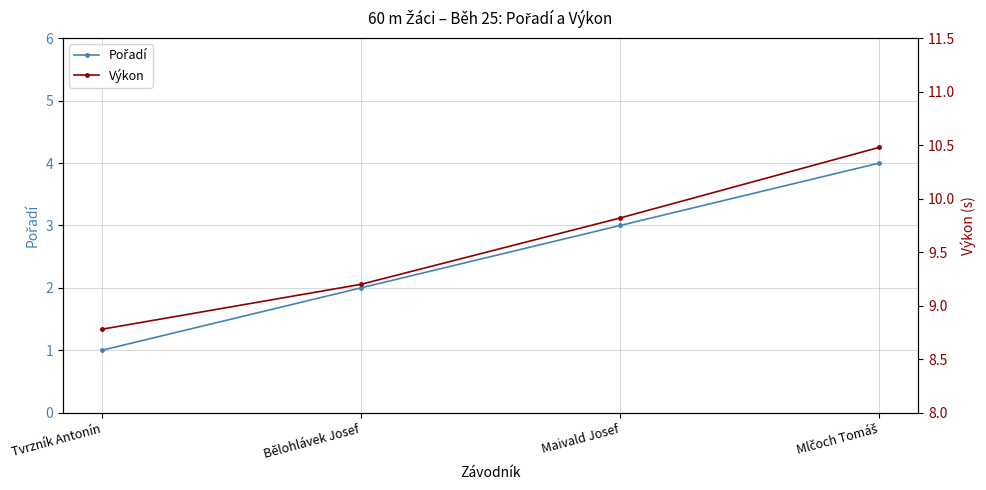

Which category has the highest value across all series?

Mlčoch Tomáš